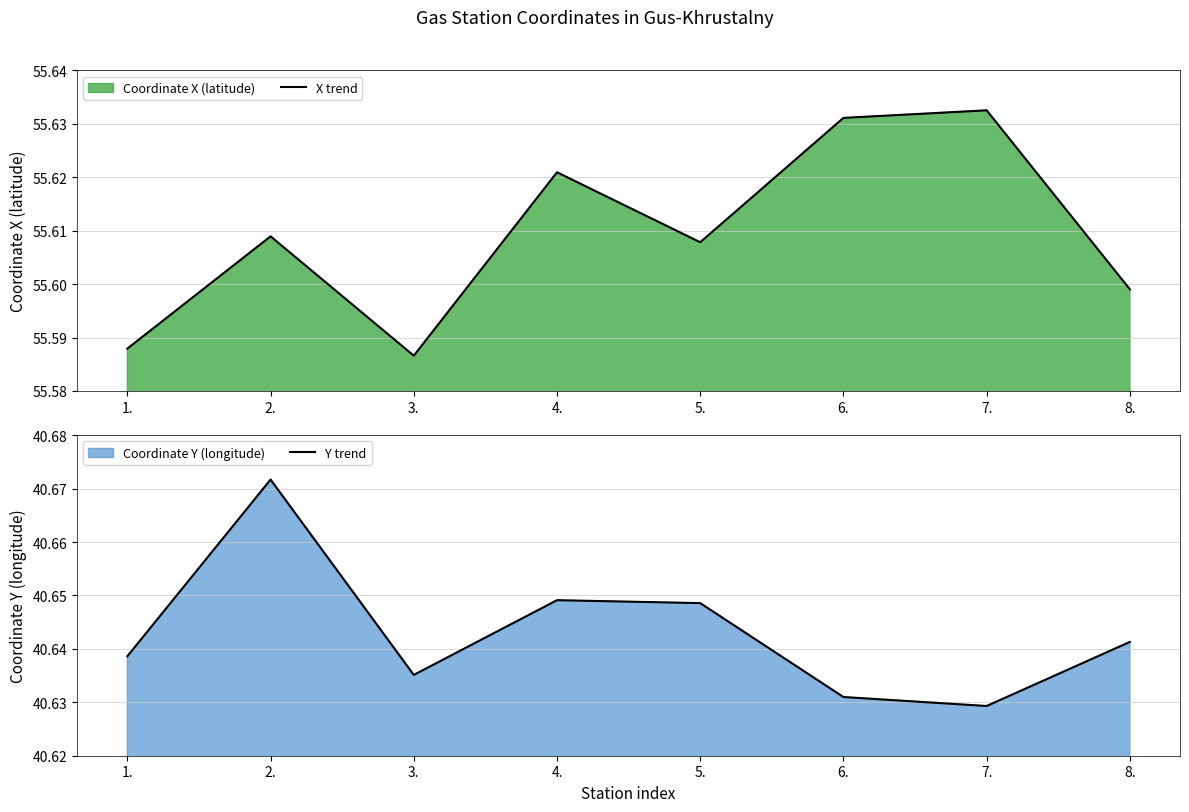

Which series has the largest total across all categories?

X trend